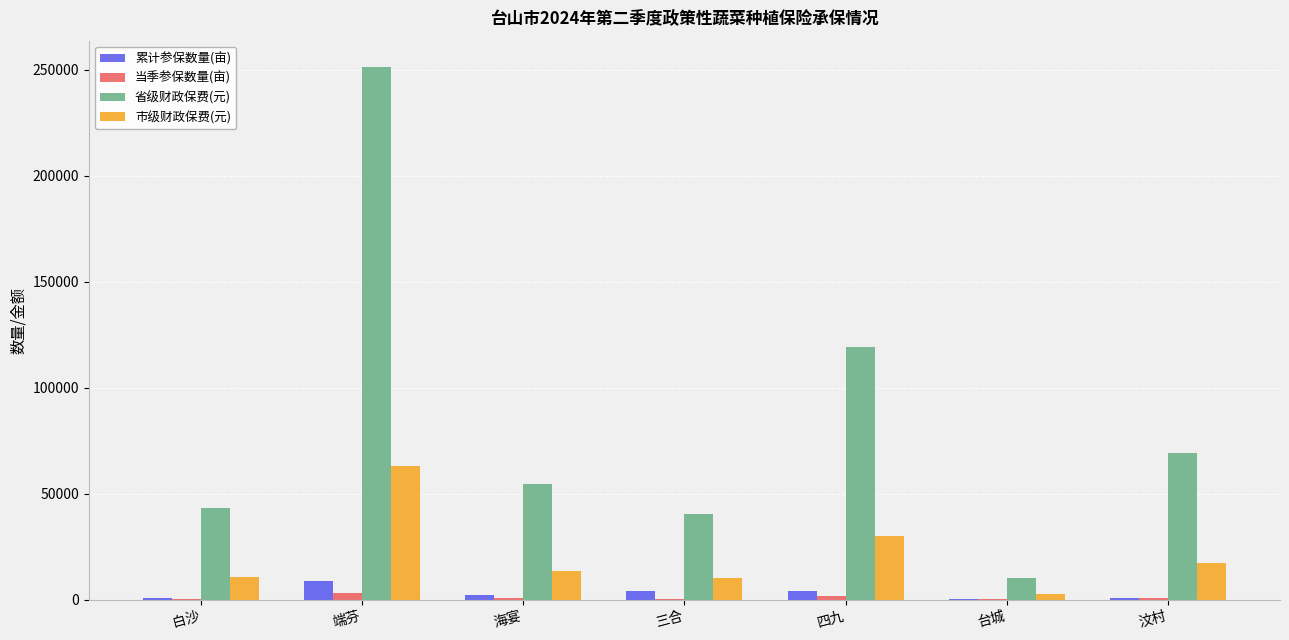

What is the maximum value shown in the chart?

251114.9